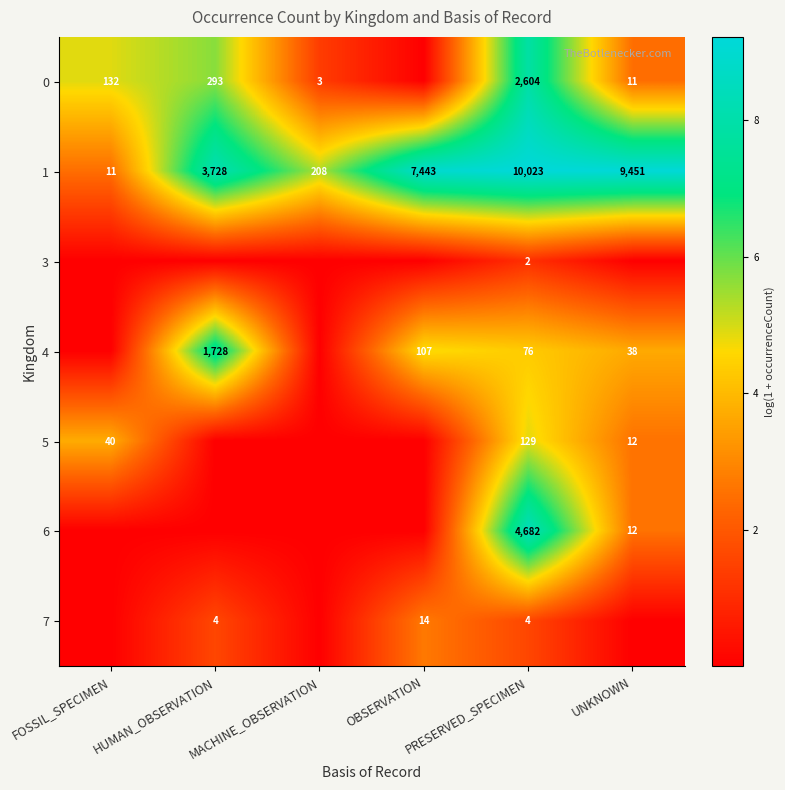

List the labels in order of 1 value, smallest first.

FOSSIL_SPECIMEN, MACHINE_OBSERVATION, HUMAN_OBSERVATION, OBSERVATION, UNKNOWN, PRESERVED_SPECIMEN